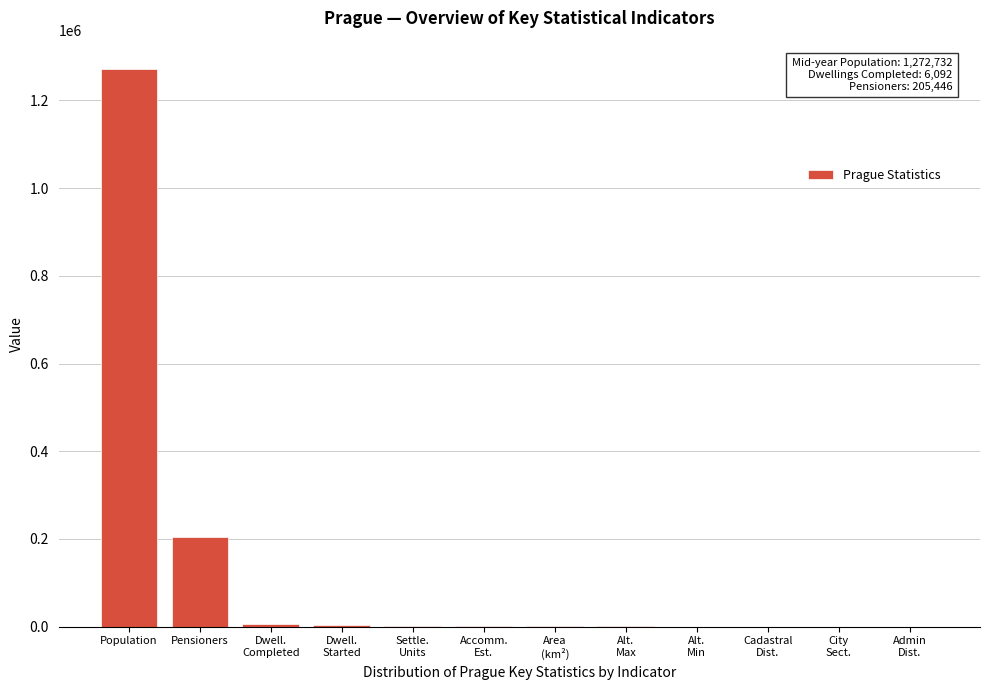

Which label corresponds to the largest value in the chart?

Population